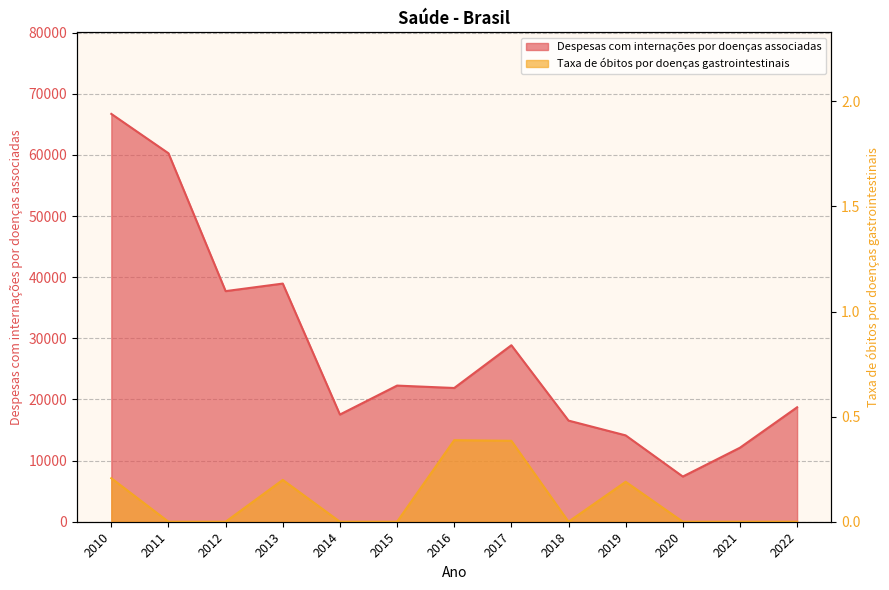

Between 2014 and 2019, which is larger?

2014